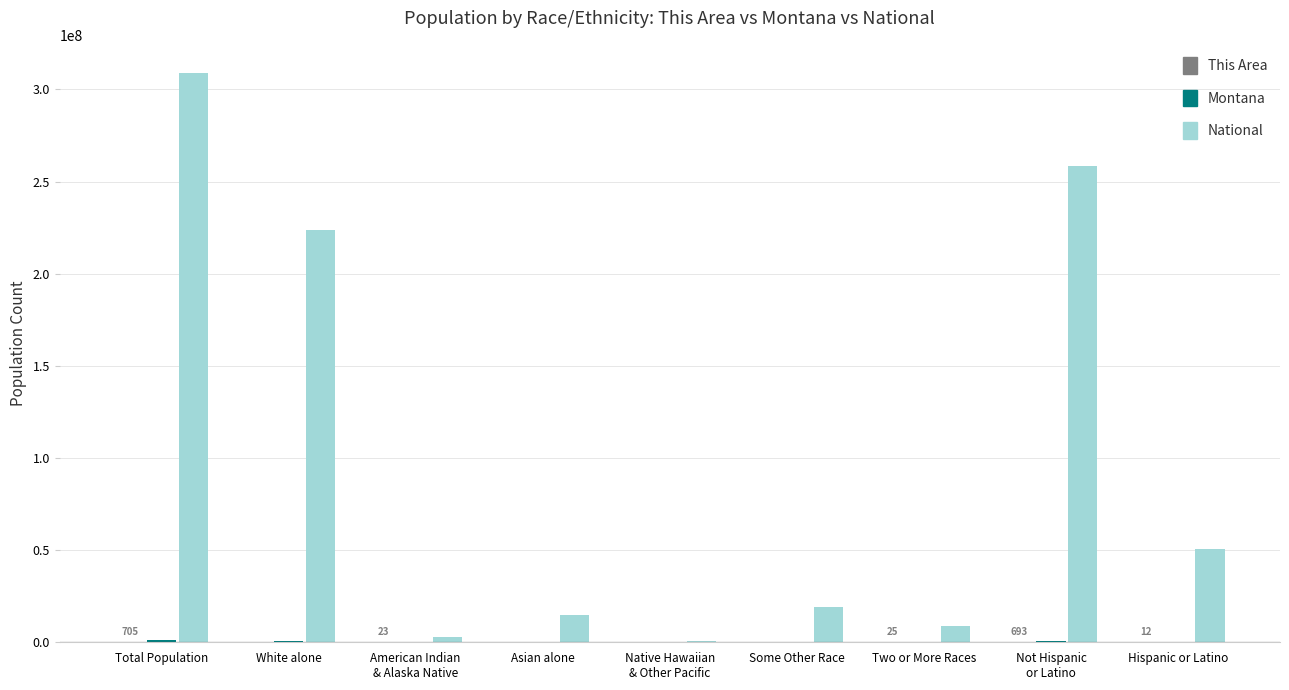

Which category has the highest value in the National series?

Total Population